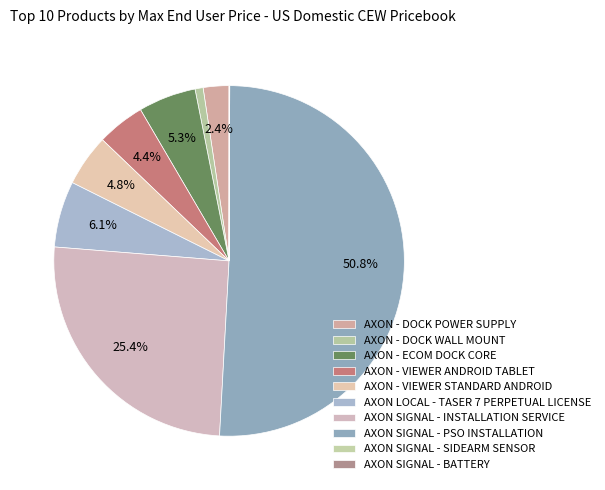

Rank the categories by value from lowest to highest.

AXON SIGNAL - BATTERY, AXON SIGNAL - SIDEARM SENSOR, AXON - DOCK WALL MOUNT, AXON - DOCK POWER SUPPLY, AXON - VIEWER ANDROID TABLET, AXON - VIEWER STANDARD ANDROID, AXON - ECOM DOCK CORE, AXON LOCAL - TASER 7 PERPETUAL LICENSE, AXON SIGNAL - INSTALLATION SERVICE, AXON SIGNAL - PSO INSTALLATION